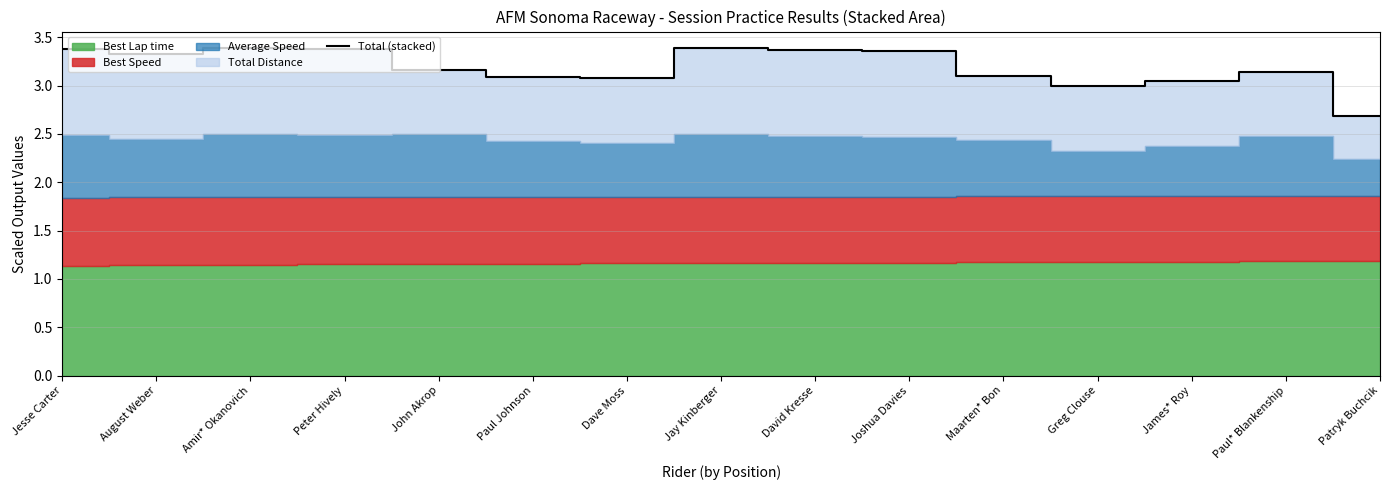

What is the smallest value displayed?

2.7